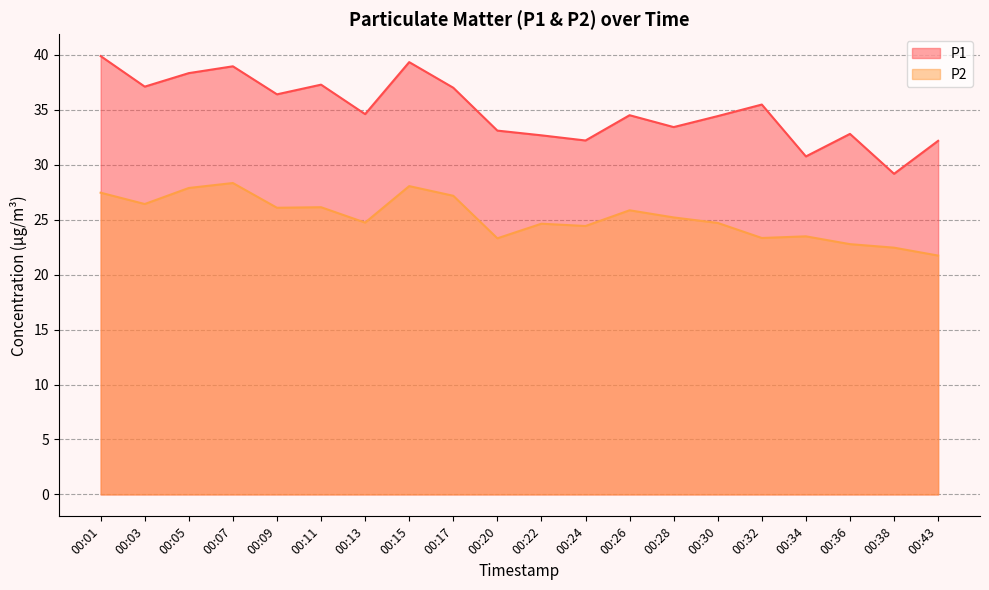

How many values in the P1 series exceed 34?

12